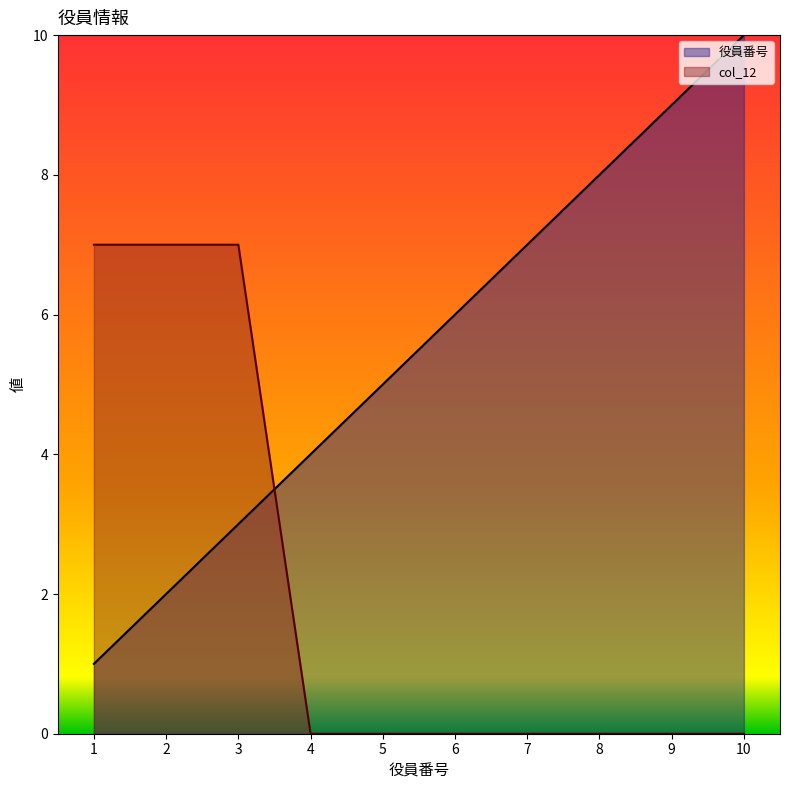

How many values in the 役員番号 series are below 6?

5